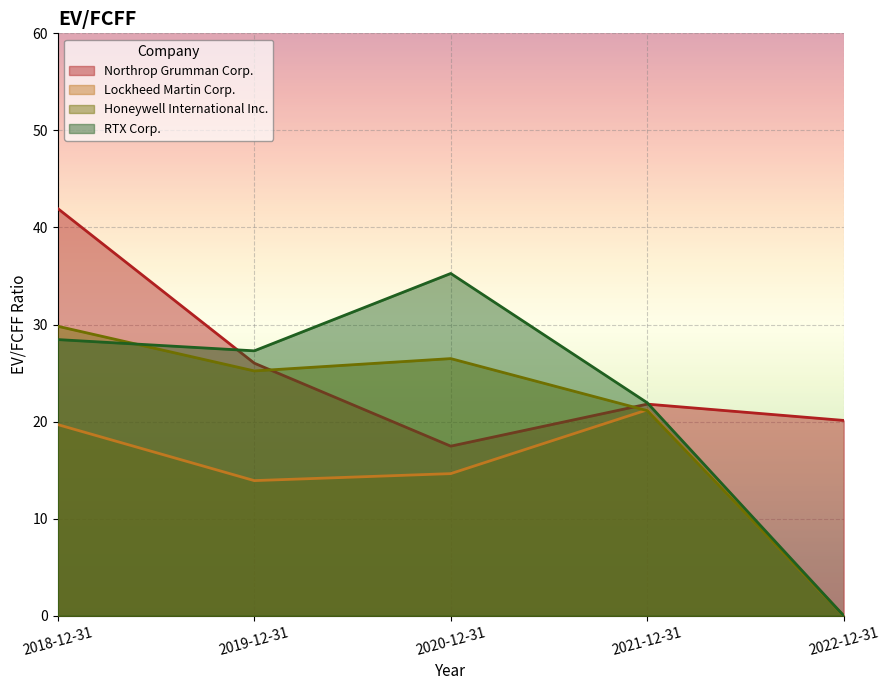

Which has a higher value, 2020-12-31 or 2021-12-31?

2021-12-31